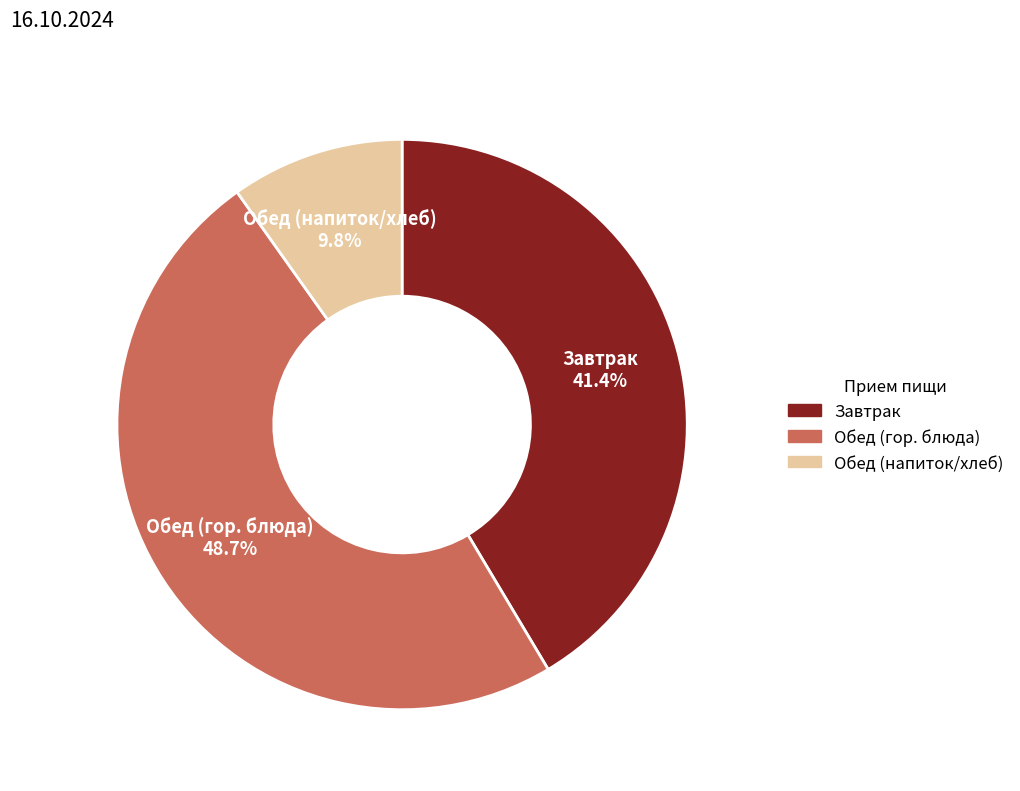

Does any single category account for the majority?

No